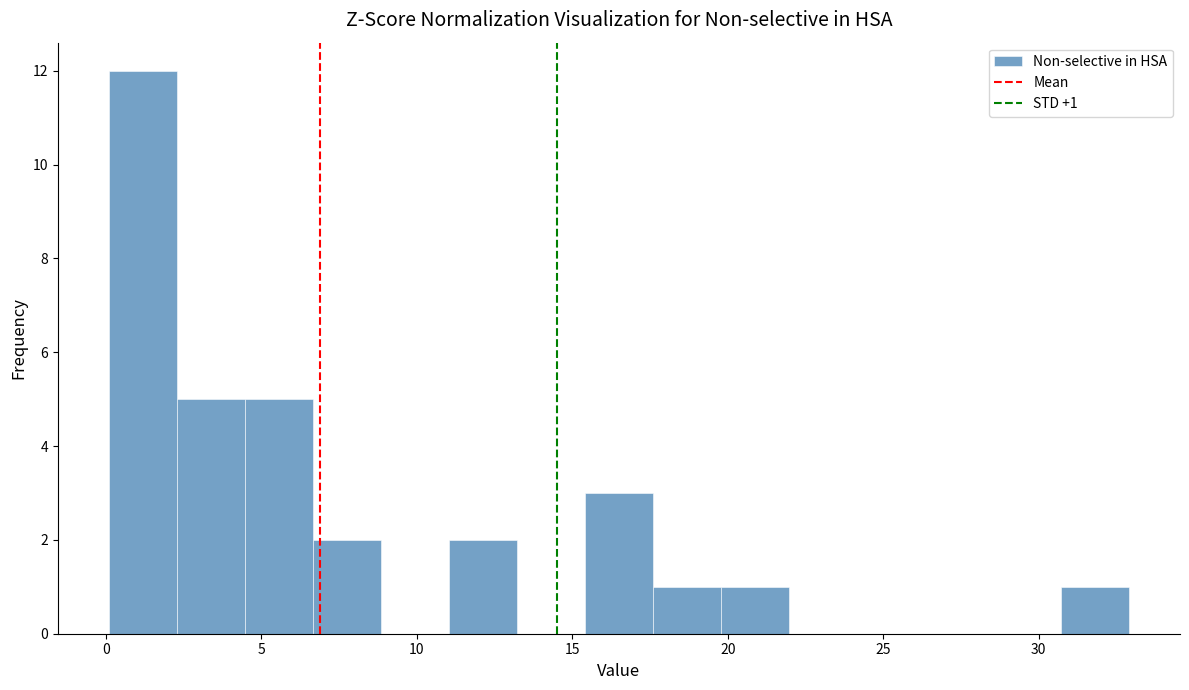

Over which range of the x-axis is the bar tallest?

0.0 to 2.5